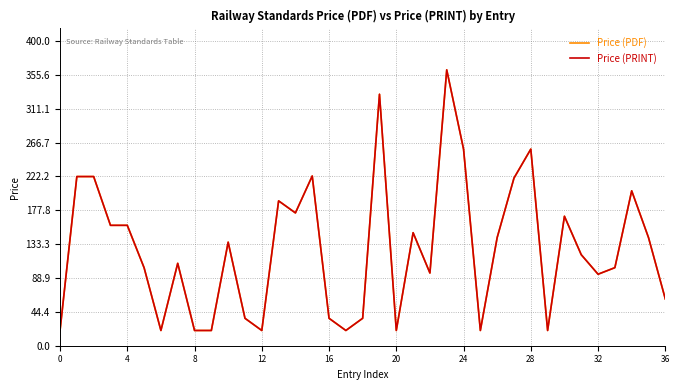

True or false: Price (PDF) and Price (PRINT) cross at least once.

False